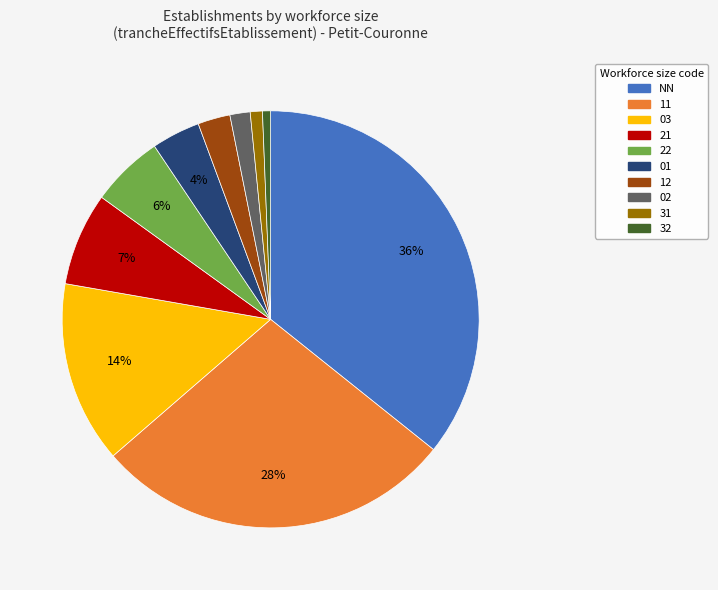

Is there a majority slice in this chart?

No